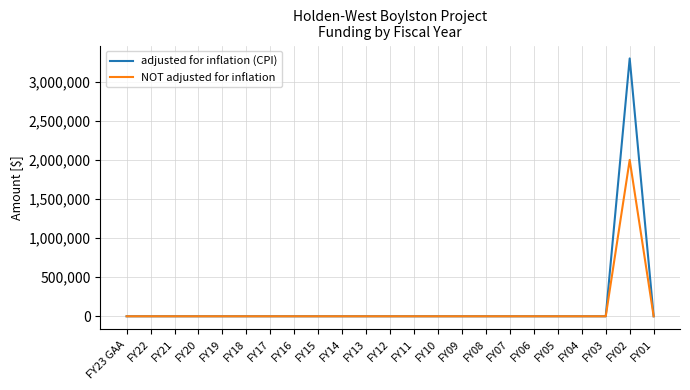

At which category is the sum across all series the highest?

FY02